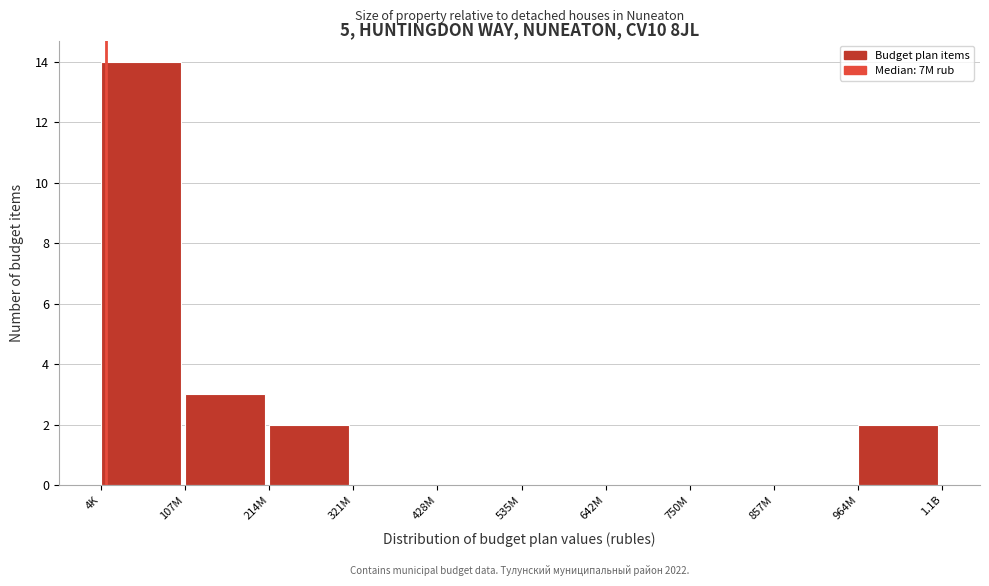

Reading left to right, list all the values displayed in this chart.

4K=14	107M=3	214M=2	321M=0	428M=0	535M=0	642M=0	750M=0	857M=0	964M=2